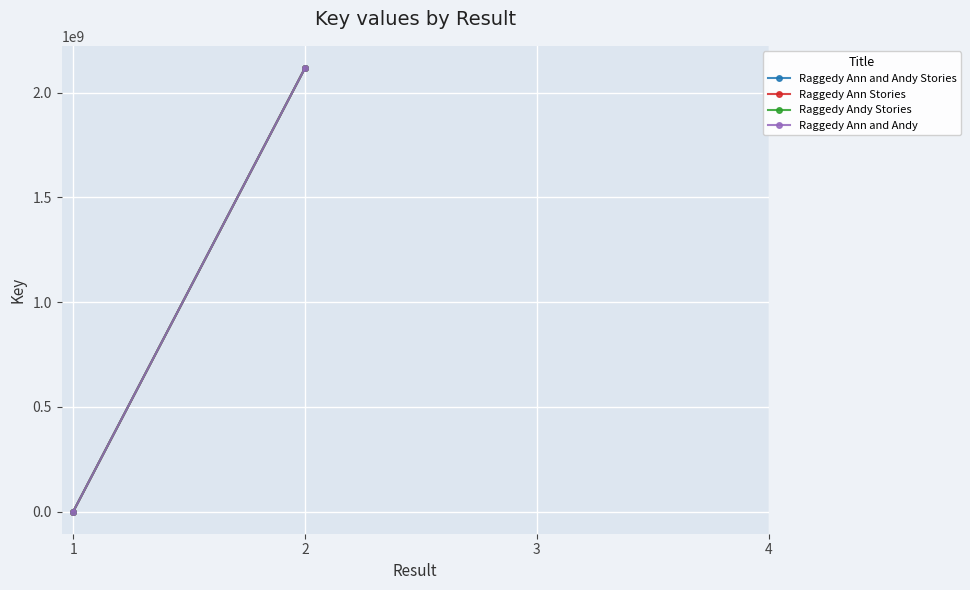

Between 1 and 2, which is larger?

2